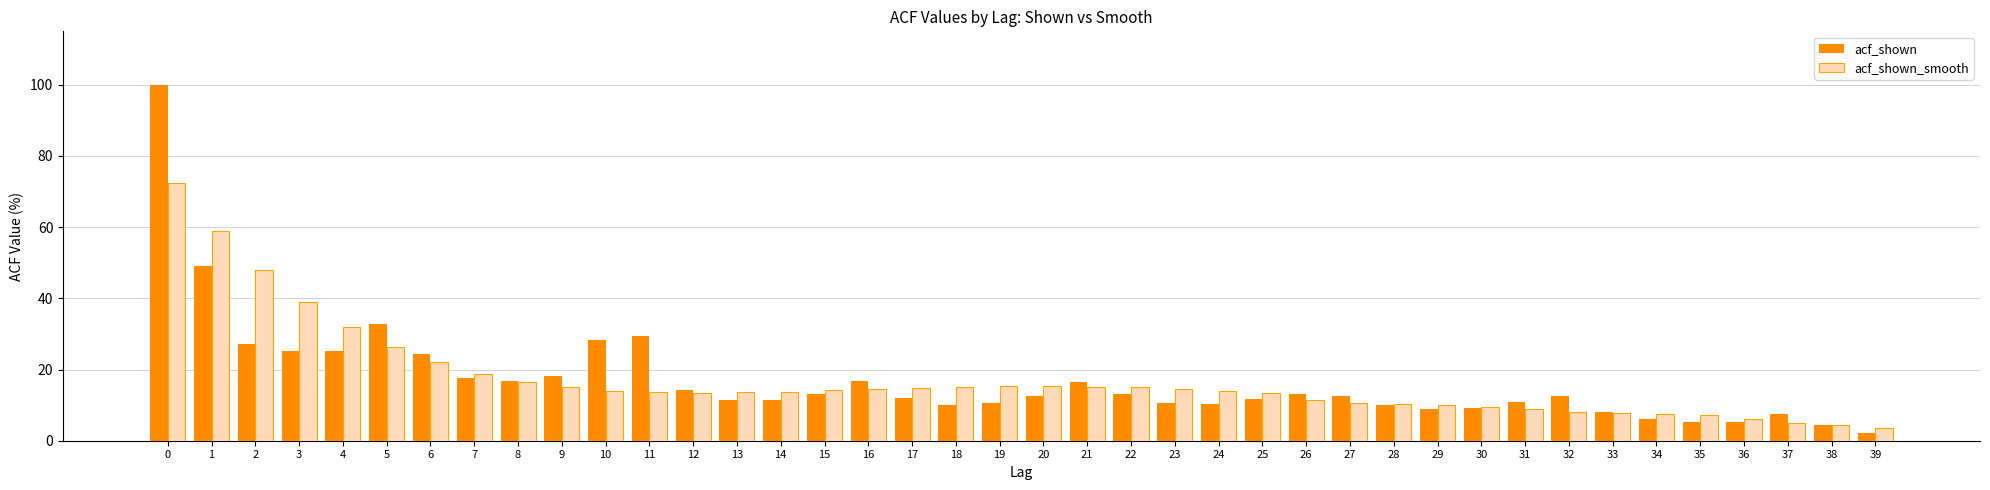

What is the average value of the acf_shown series?

17.1